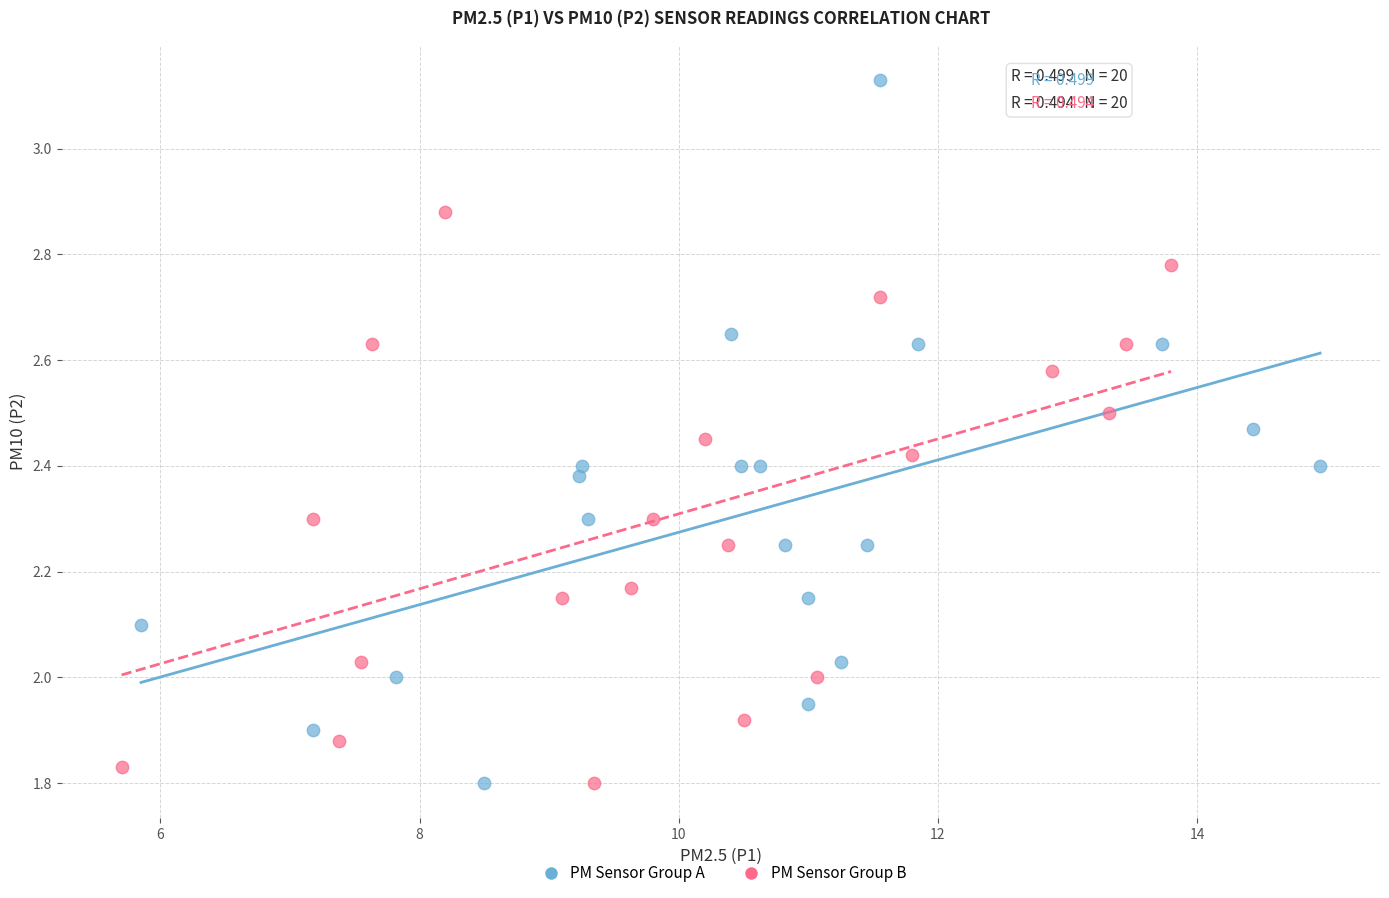

Which series reaches the maximum Y coordinate?

PM Sensor Group A